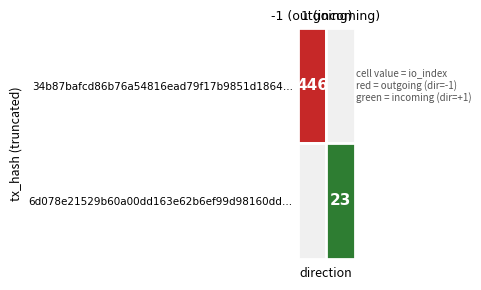

Reading left to right, transcribe all the data shown in this chart.

34b87bafcd86b76a54816ead79f17b9851d1864: -1	446
6d078e21529b60a00dd163e62b6ef99d98160dd: 1	23